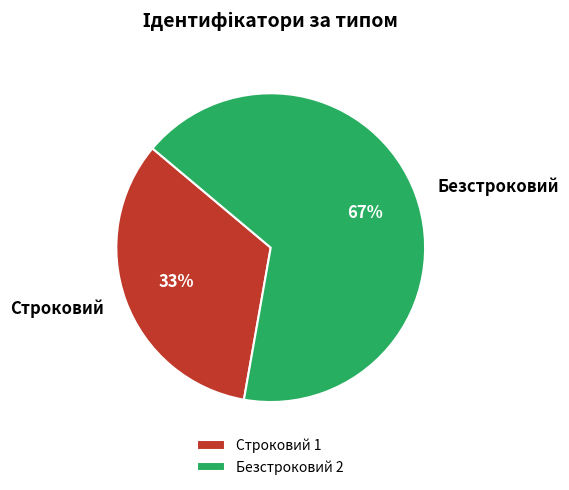

The Строковий slice represents 44% of the pie. True or false?

False